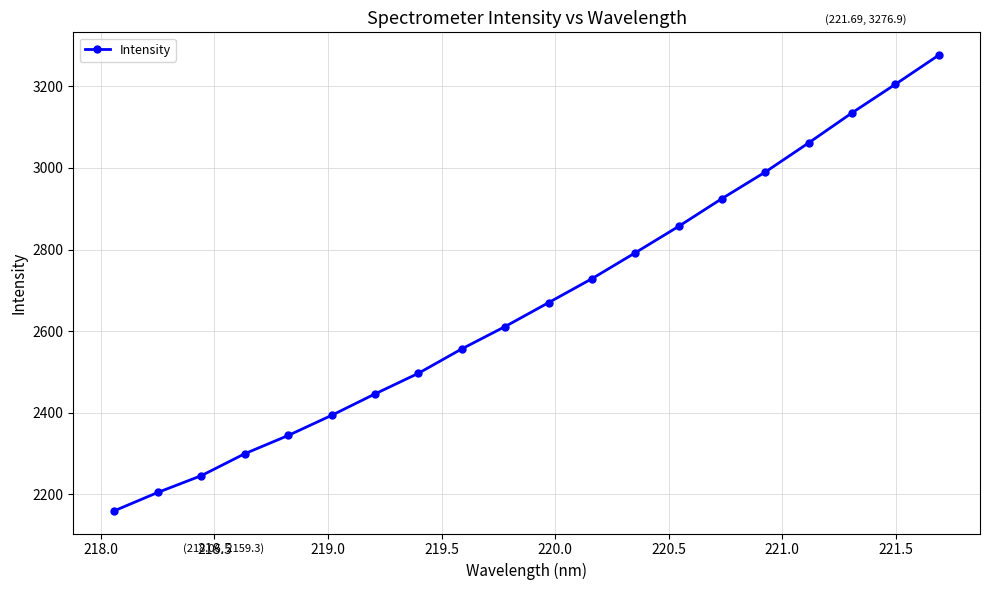

True or false: the data has more than 2 interior local peaks.

False